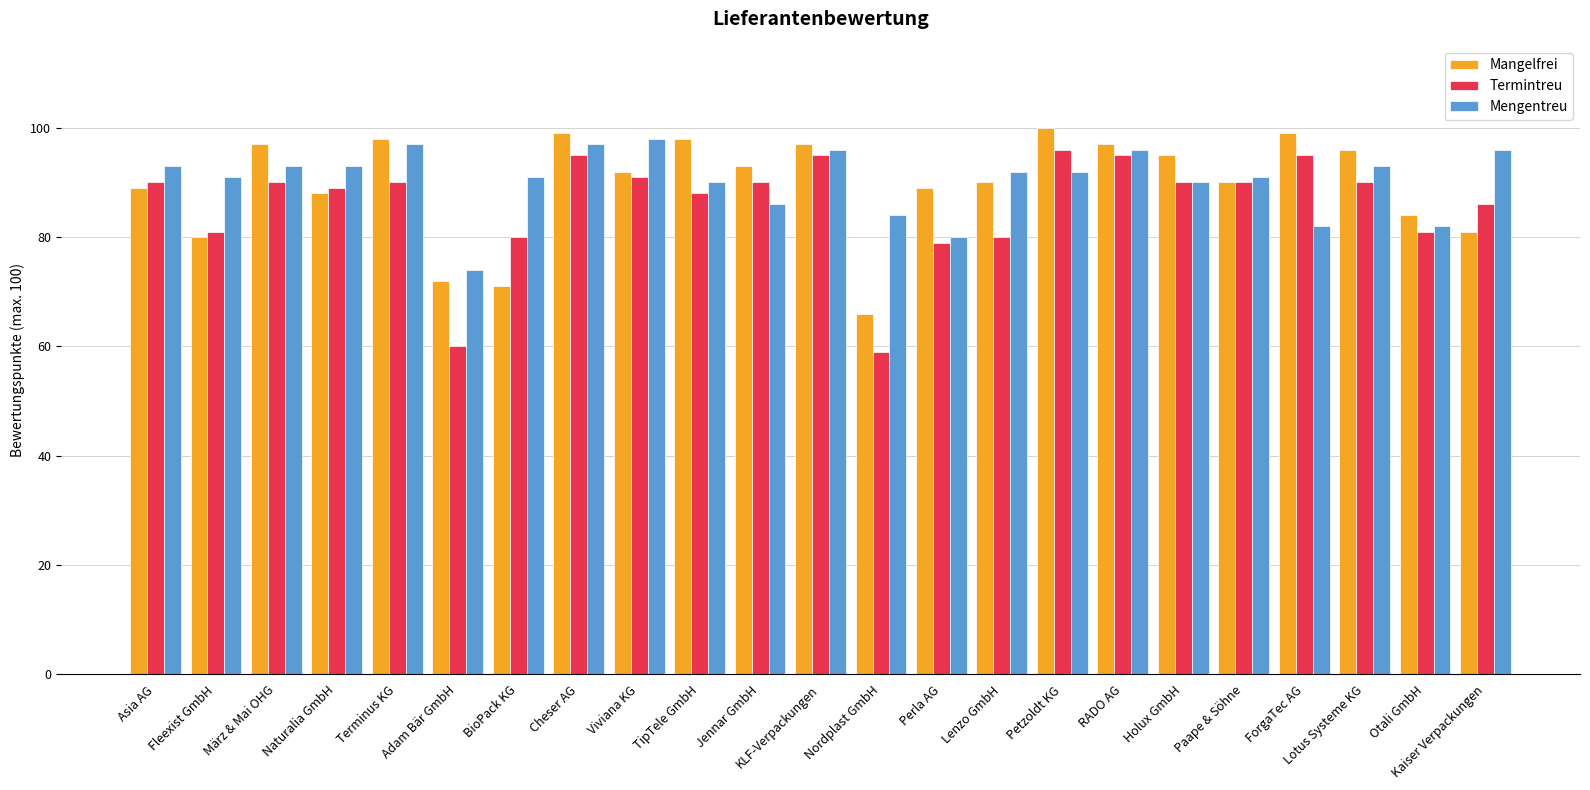

What is the difference between the second highest and second lowest values in the Termintreu series?

35